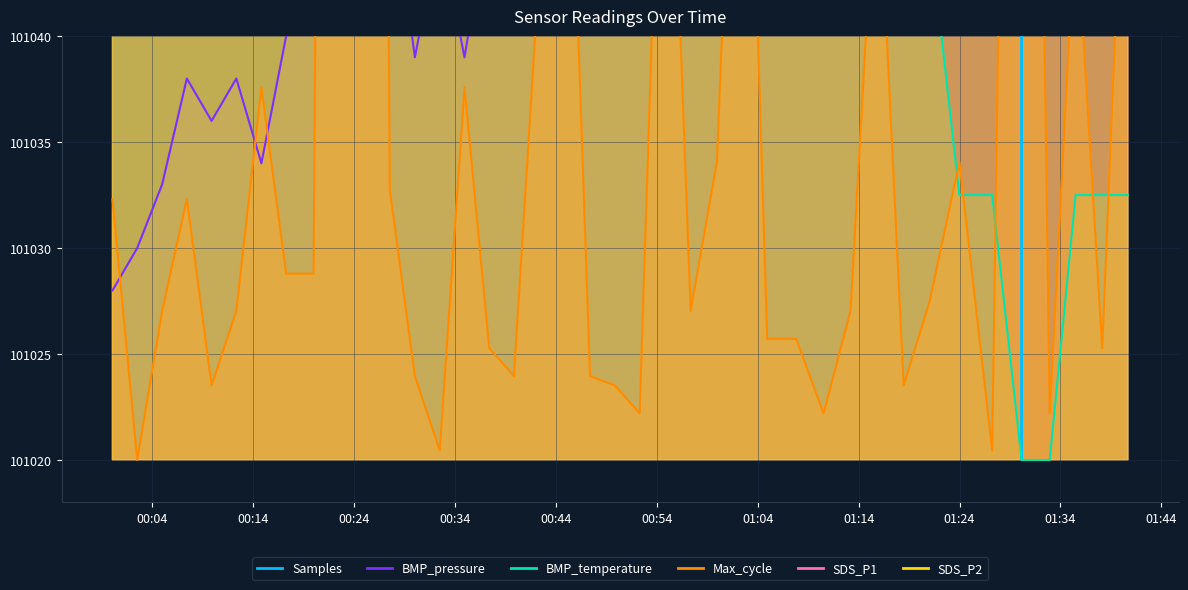

At 2022/05/25 01:18:28, list the series in order from smallest to largest.

Max_cycle, BMP_temperature, SDS_P2, BMP_pressure, SDS_P1, Samples